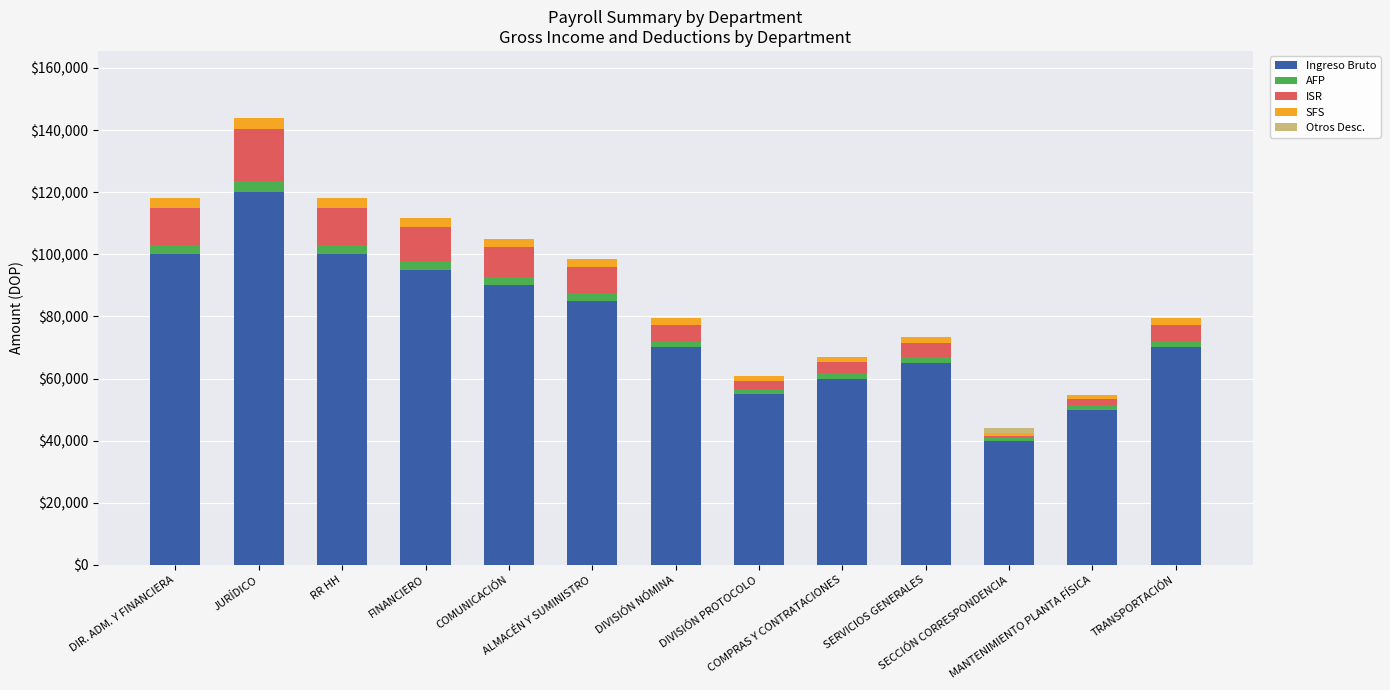

What is the lowest value of the Ingreso Bruto series?

40000.0